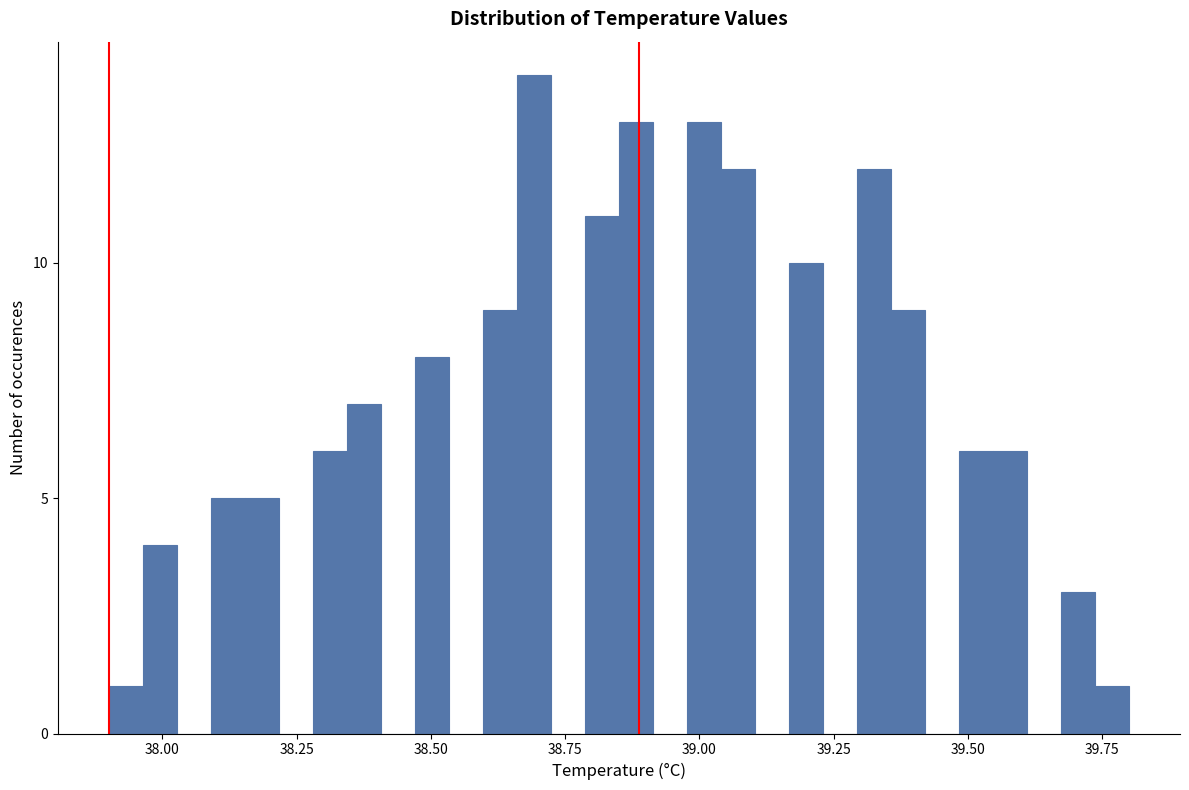

Around what value on the x-axis is the tallest bar? Give the approximate position of its centre, as read against the axis.

38.70